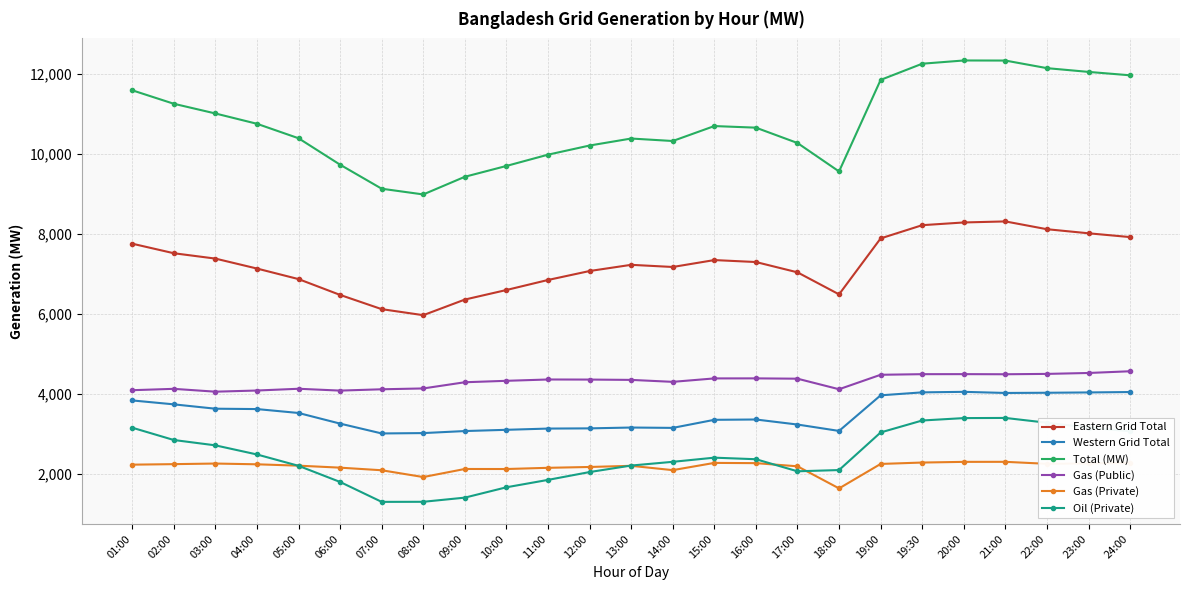

The value of Eastern Grid Total at 14:00 is 7177. True or false?

True